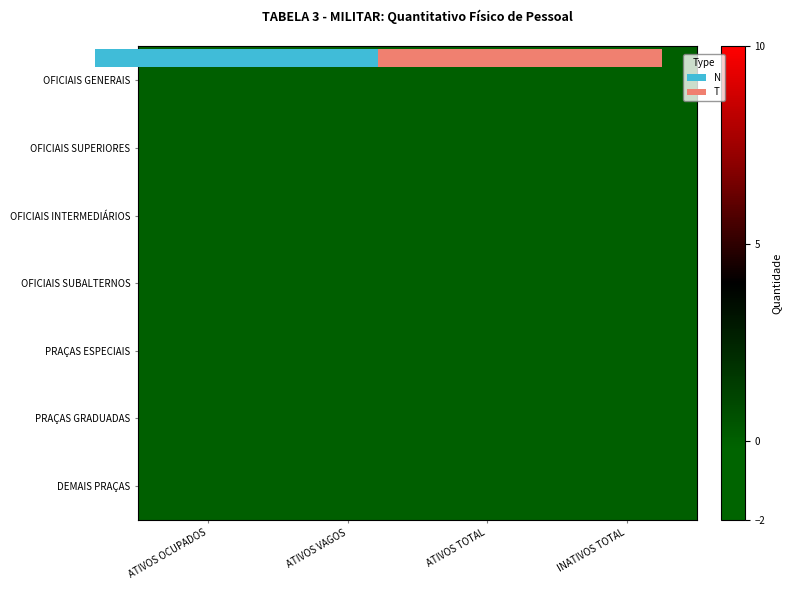

Is the value of OFICIAIS INTERMEDIÁRIOS at ATIVOS OCUPADOS greater than the value of PRAÇAS ESPECIAIS at ATIVOS VAGOS?

No